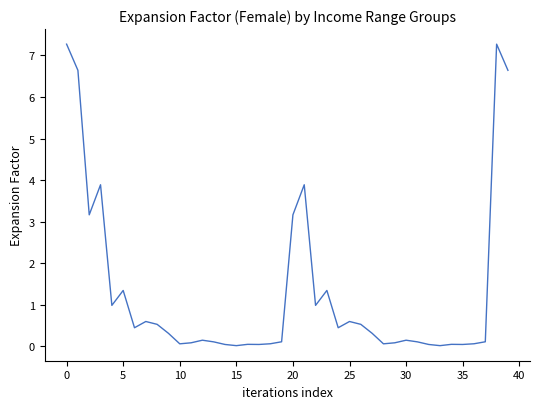

What is the maximum value shown in the chart?

7.3